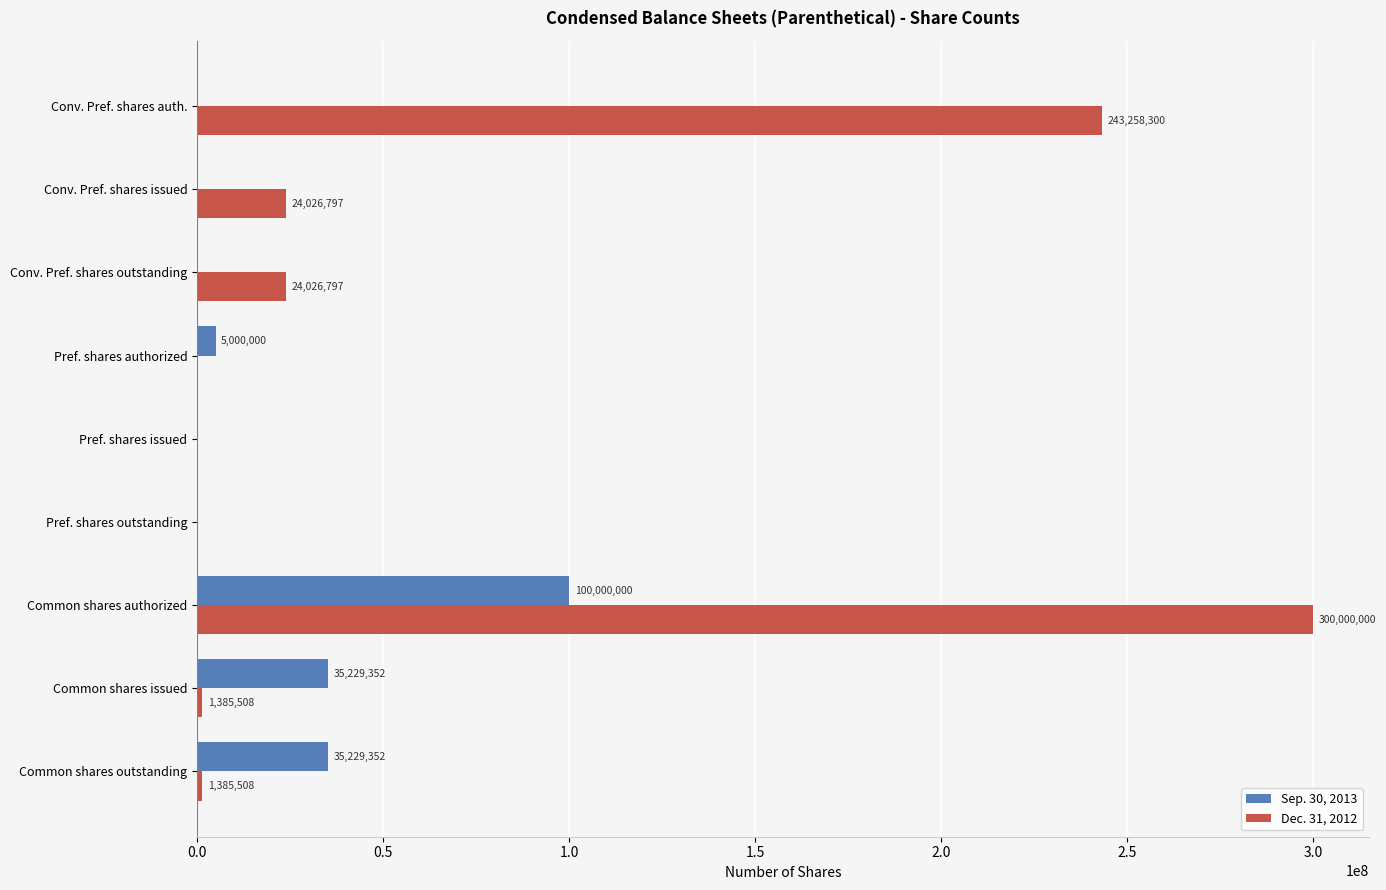

What are all the series names shown in the legend?

Sep. 30, 2013, Dec. 31, 2012